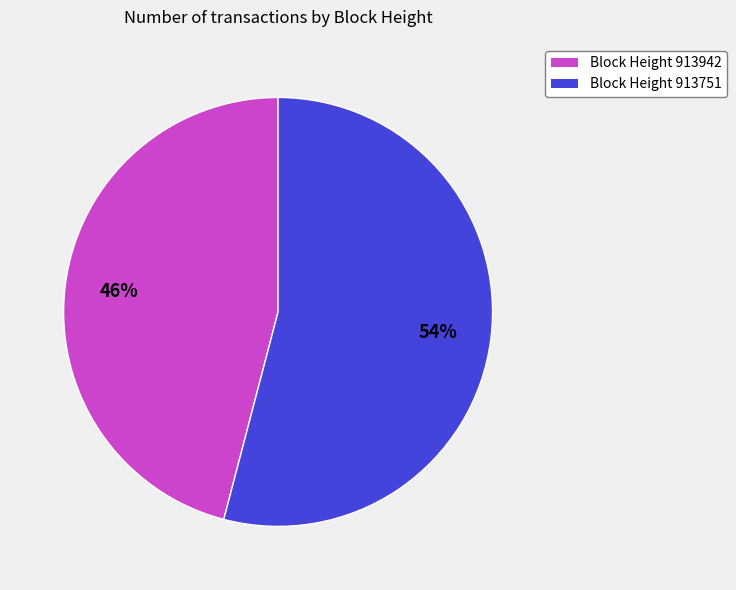

Which has a higher value, Block Height 913751 or Block Height 913942?

Block Height 913751